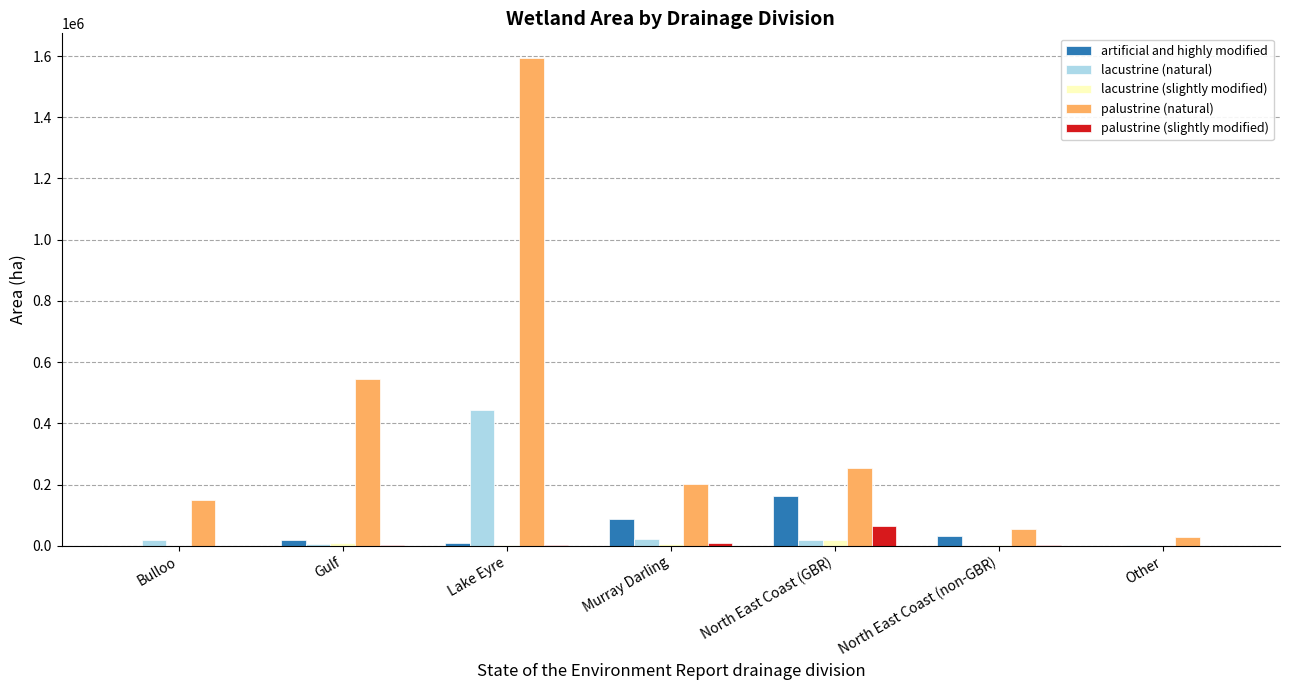

The value of palustrine (natural) at North East Coast (GBR) is 62020. True or false?

False